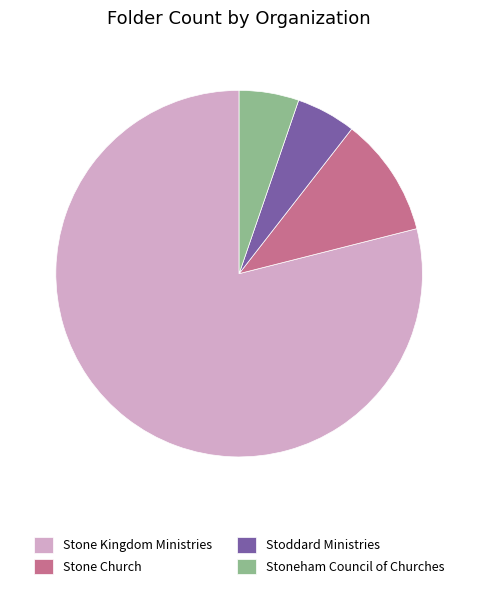

What is the ratio of the value at Stoneham Council of Churches to the value at Stoddard Ministries?

1.0